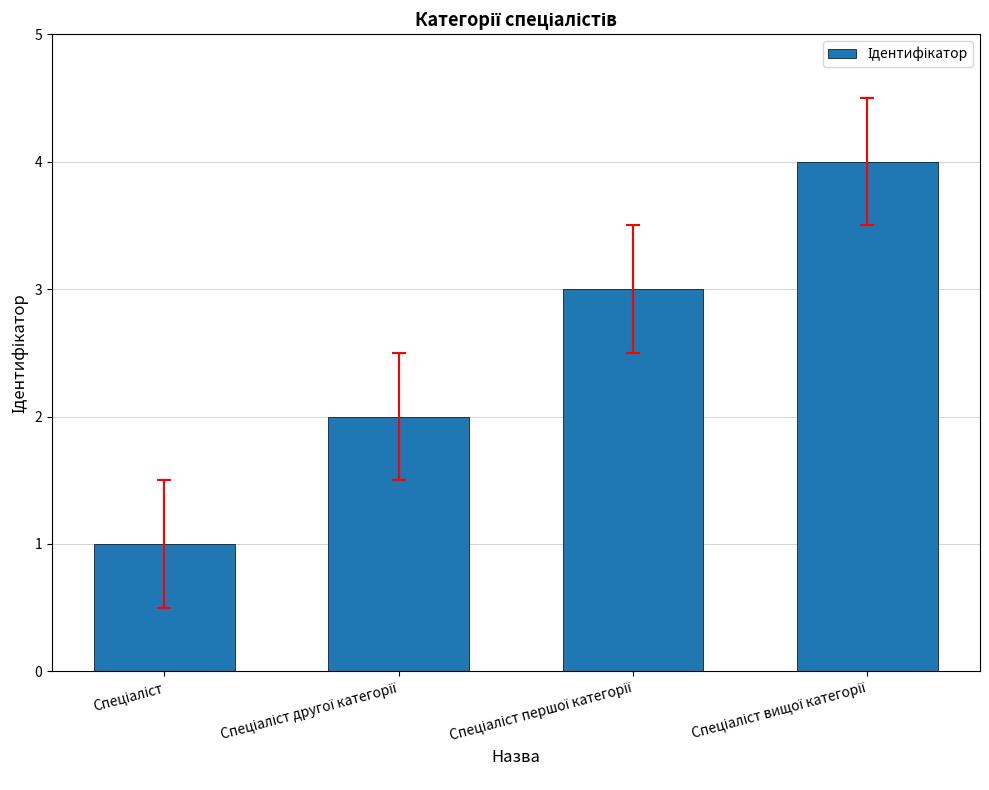

What is the greatest value displayed?

4